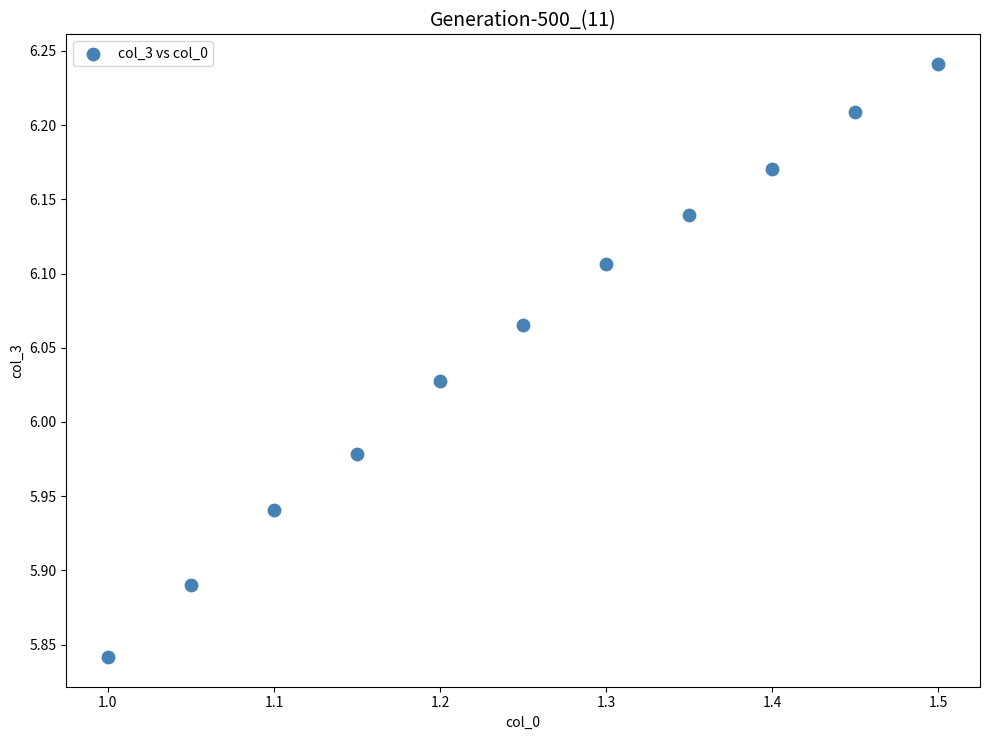

What is the average X value?

1.2